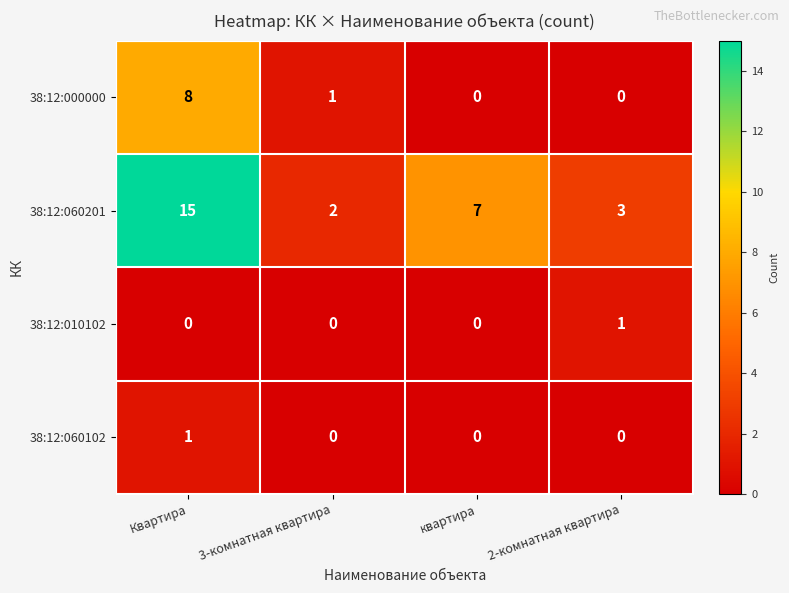

Reading right to left, extract all data points from this chart.

38:12:000000: 2-комнатная квартира=0	квартира=0	3-комнатная квартира=1	Квартира=8
38:12:060201: 2-комнатная квартира=3	квартира=7	3-комнатная квартира=2	Квартира=15
38:12:010102: 2-комнатная квартира=1	квартира=0	3-комнатная квартира=0	Квартира=0
38:12:060102: 2-комнатная квартира=0	квартира=0	3-комнатная квартира=0	Квартира=1